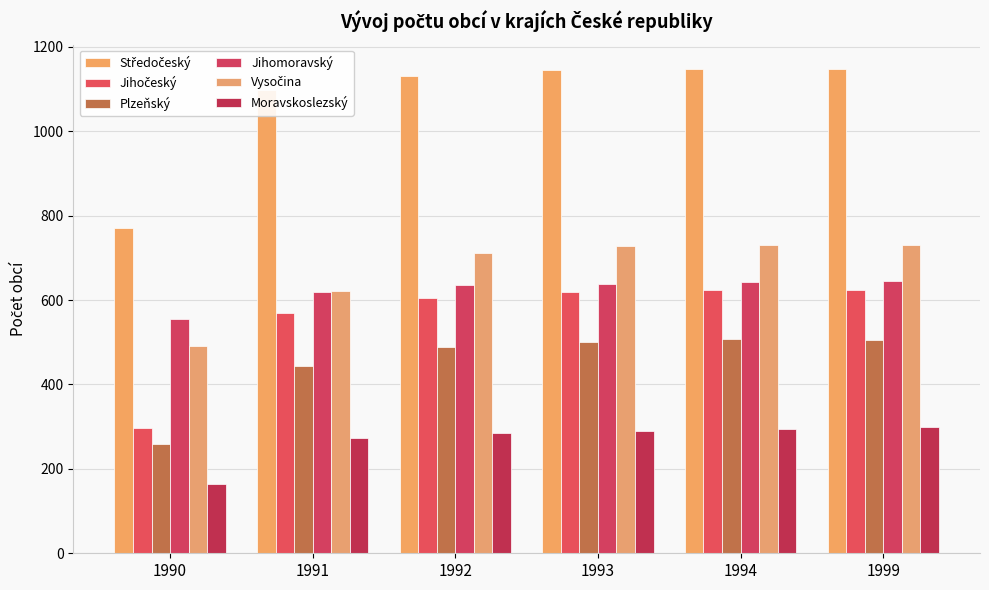

Reading right to left, transcribe all the data shown in this chart.

Středočeský: 1148	1148	1145	1130	1097	770
Jihočeský: 623	623	620	606	569	298
Plzeňský: 505	507	501	488	445	258
Jihomoravský: 645	643	639	635	620	556
Vysočina: 730	731	728	712	621	491
Moravskoslezský: 300	295	290	285	273	163